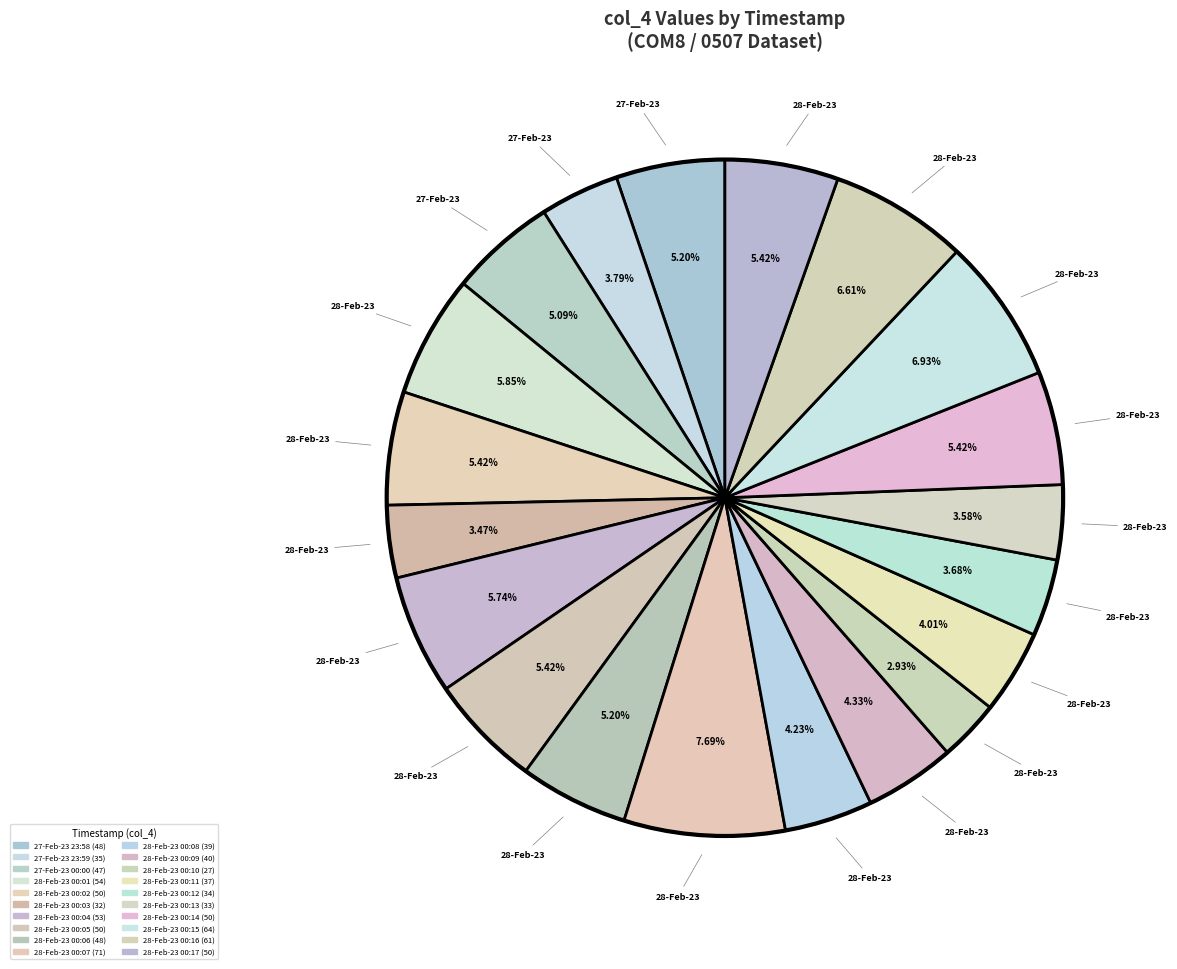

Does 28-Feb-23 00:17 account for over 50% of the chart?

No